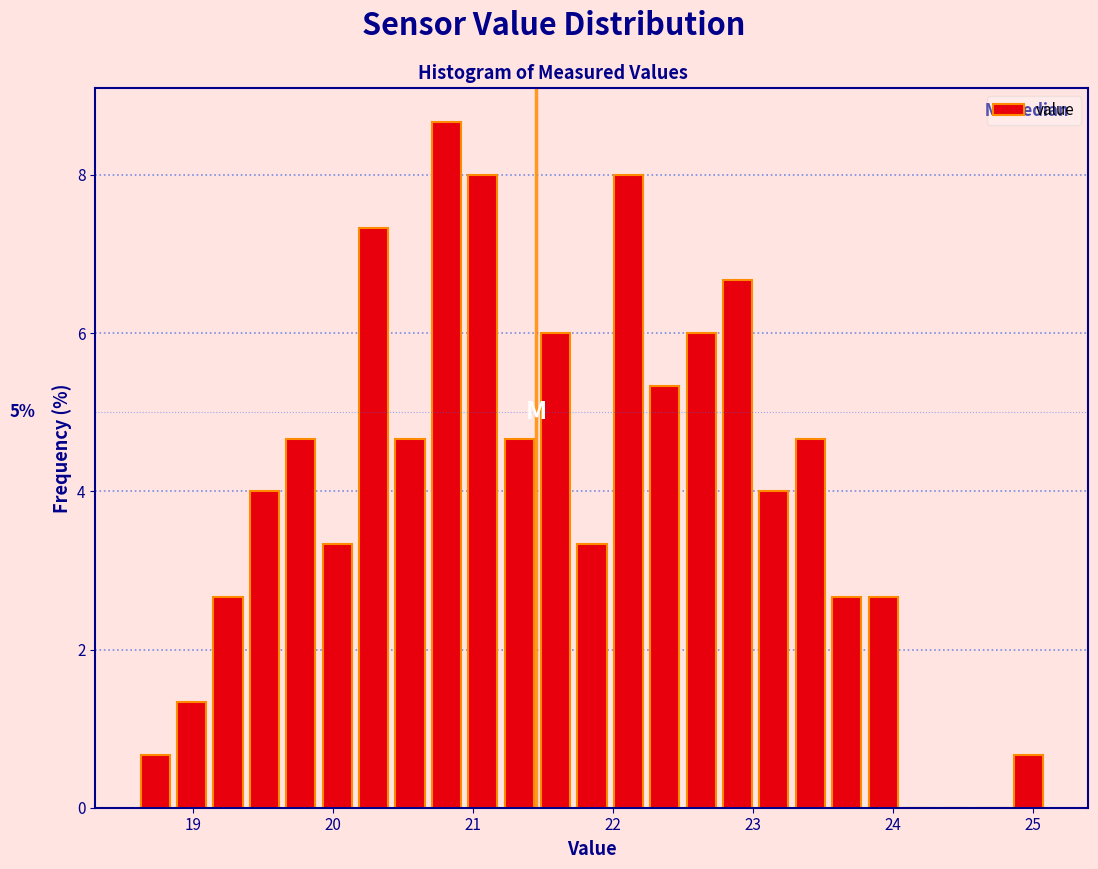

Read against the x-axis, roughly where is the centre of the tallest bar?

20.8